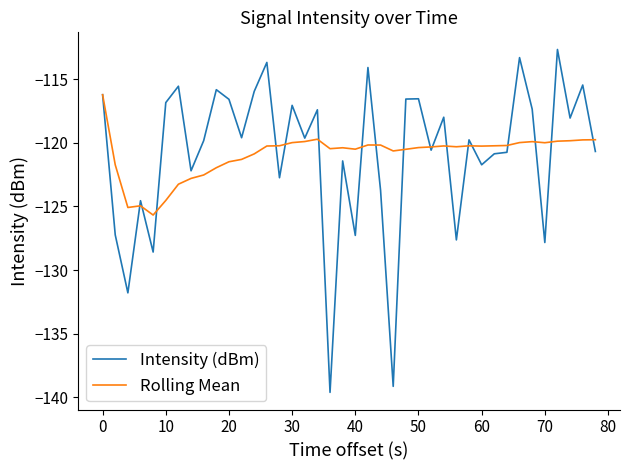

What is the lowest value of the Intensity (dBm) series?

-139.6